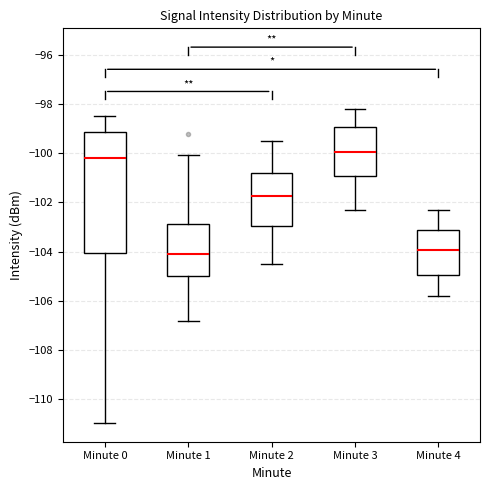

Reading left to right, read every box against the y-axis: the position of its median line, the range the box covers, and the ends of its whiskers. The values are not printed on the chart, so give them approximately, as read against the axis.

Minute 0: median -100.2, box -104.0 to -99.2, whiskers -111.0 to -98.4
Minute 1: median -104.0, box -105.0 to -102.8, whiskers -106.8 to -100.0
Minute 2: median -101.8, box -103.0 to -100.8, whiskers -104.4 to -99.4
Minute 3: median -100.0, box -101.0 to -99.0, whiskers -102.2 to -98.2
Minute 4: median -104.0, box -105.0 to -103.2, whiskers -105.8 to -102.2